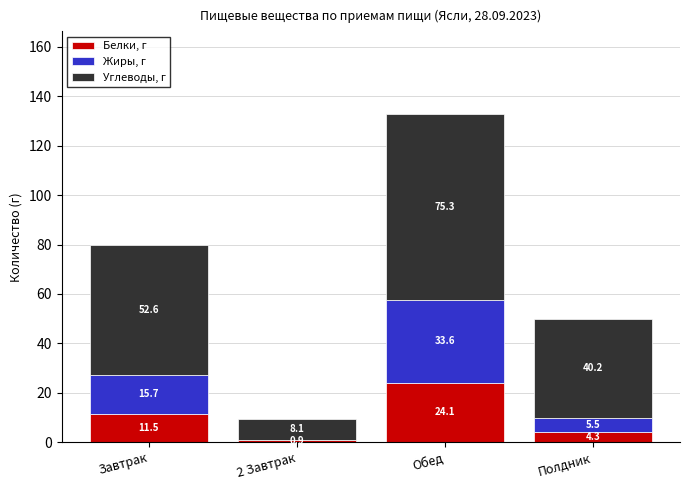

The Белки, г series shows 0.9 at 2 Завтрак. True or false?

True